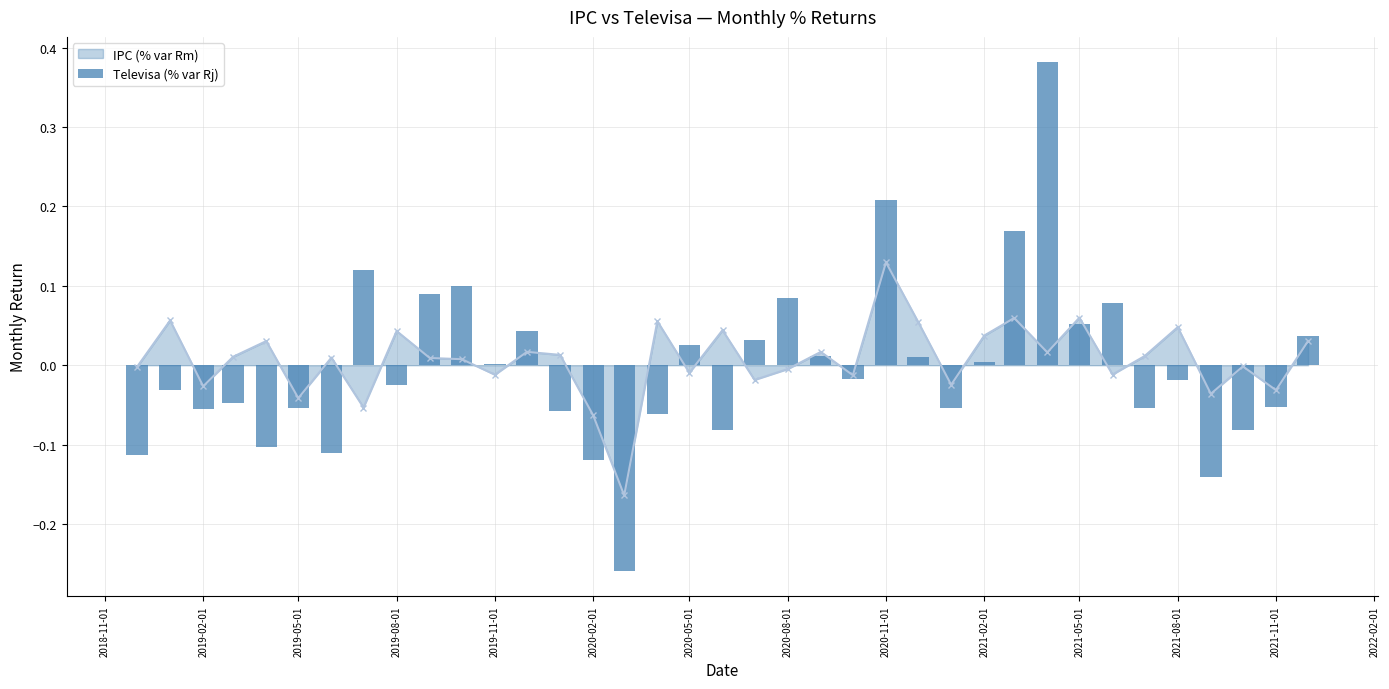

True or false: IPC (% var Rm) has more than 2 points higher than both neighbors.

True